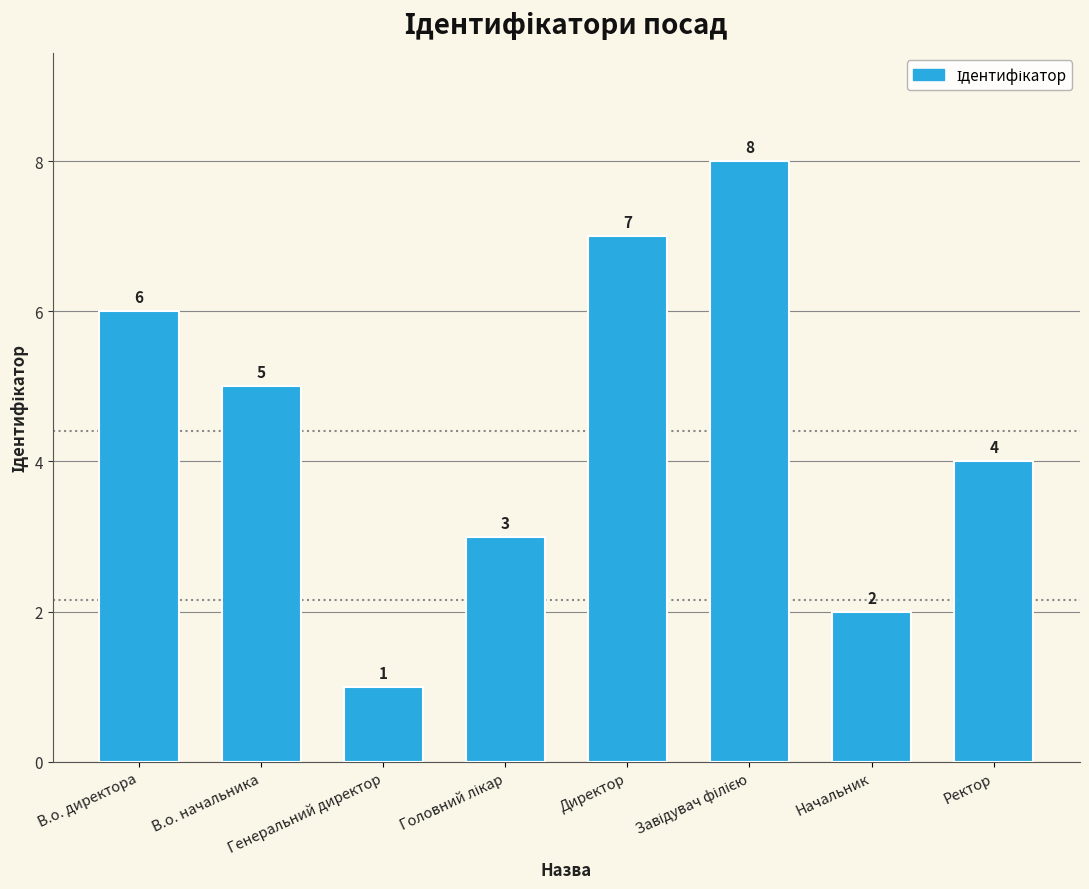

What is the value of the 3rd bar from the left?

1